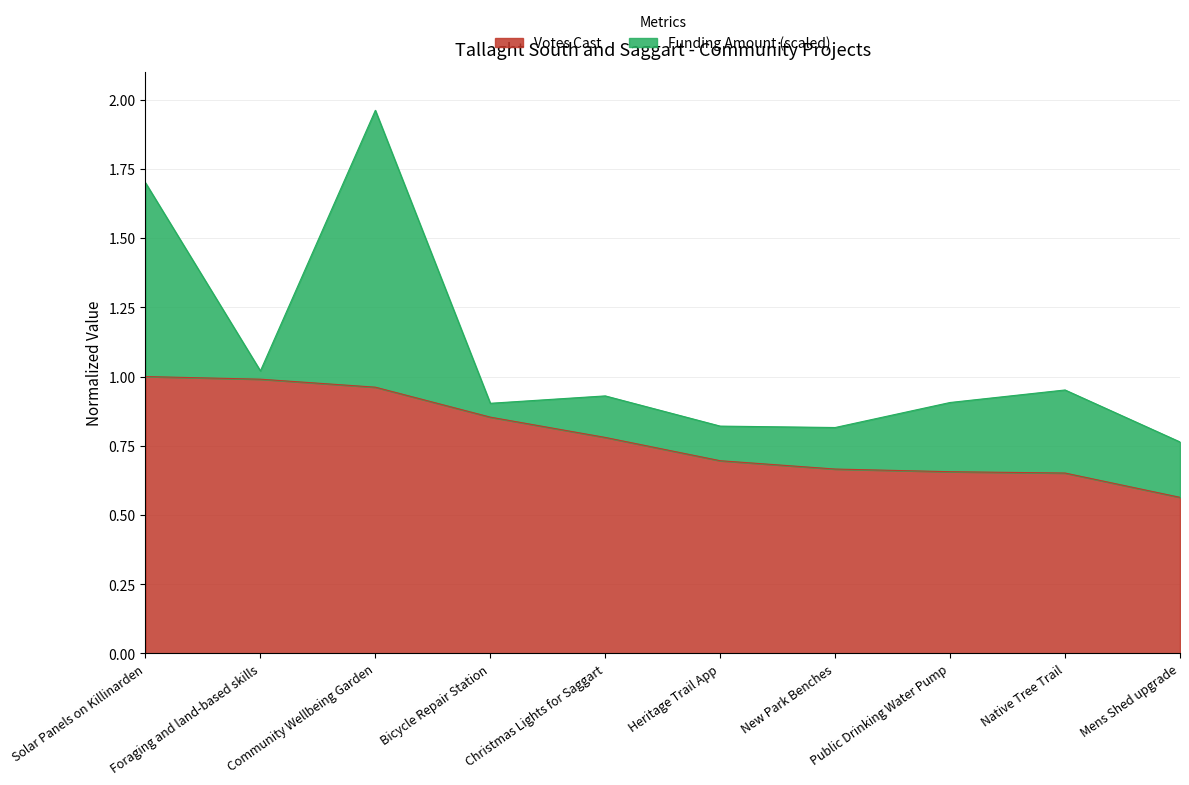

Which category has the lowest value across all series?

Mens Shed upgrade